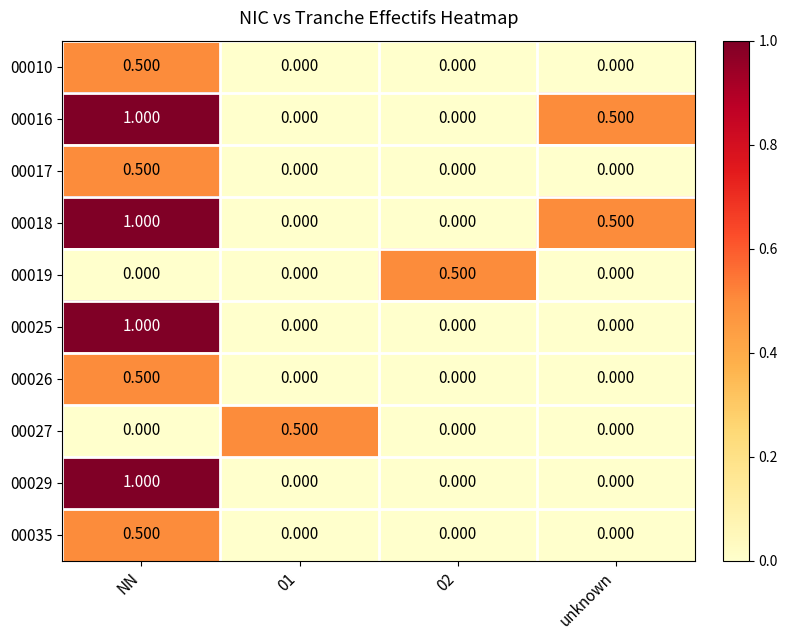

How many data points does each series have?

4